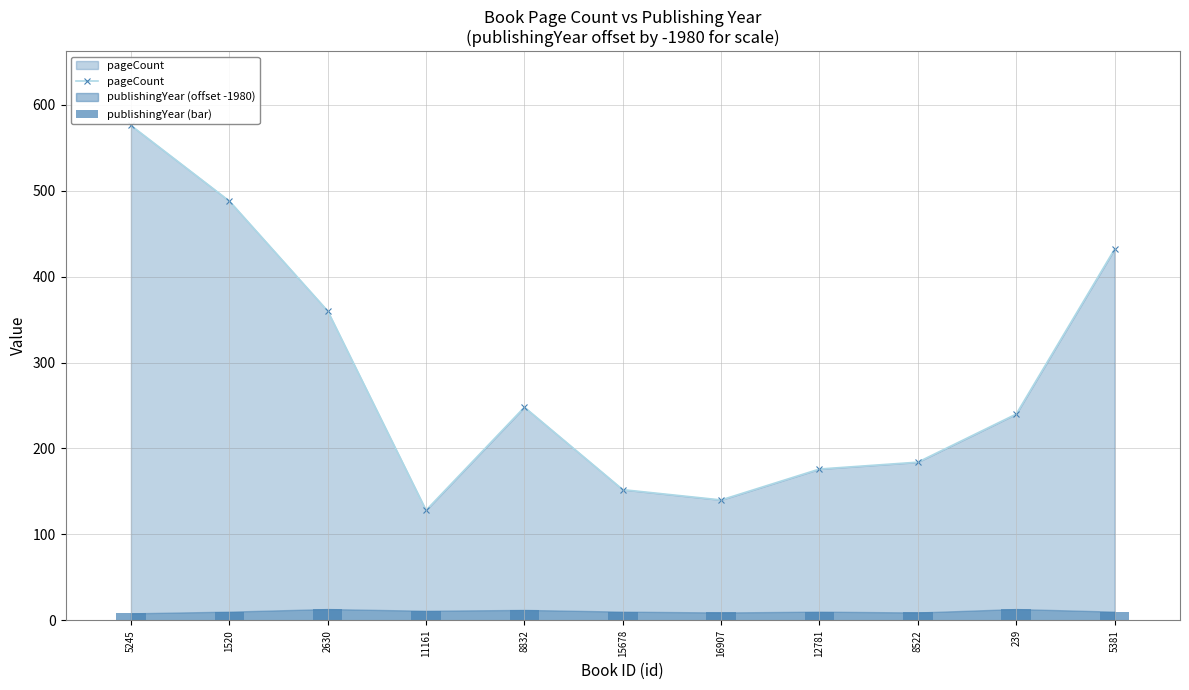

What is the difference between the maximum and second lowest values in the publishingYear (bar) series?

4